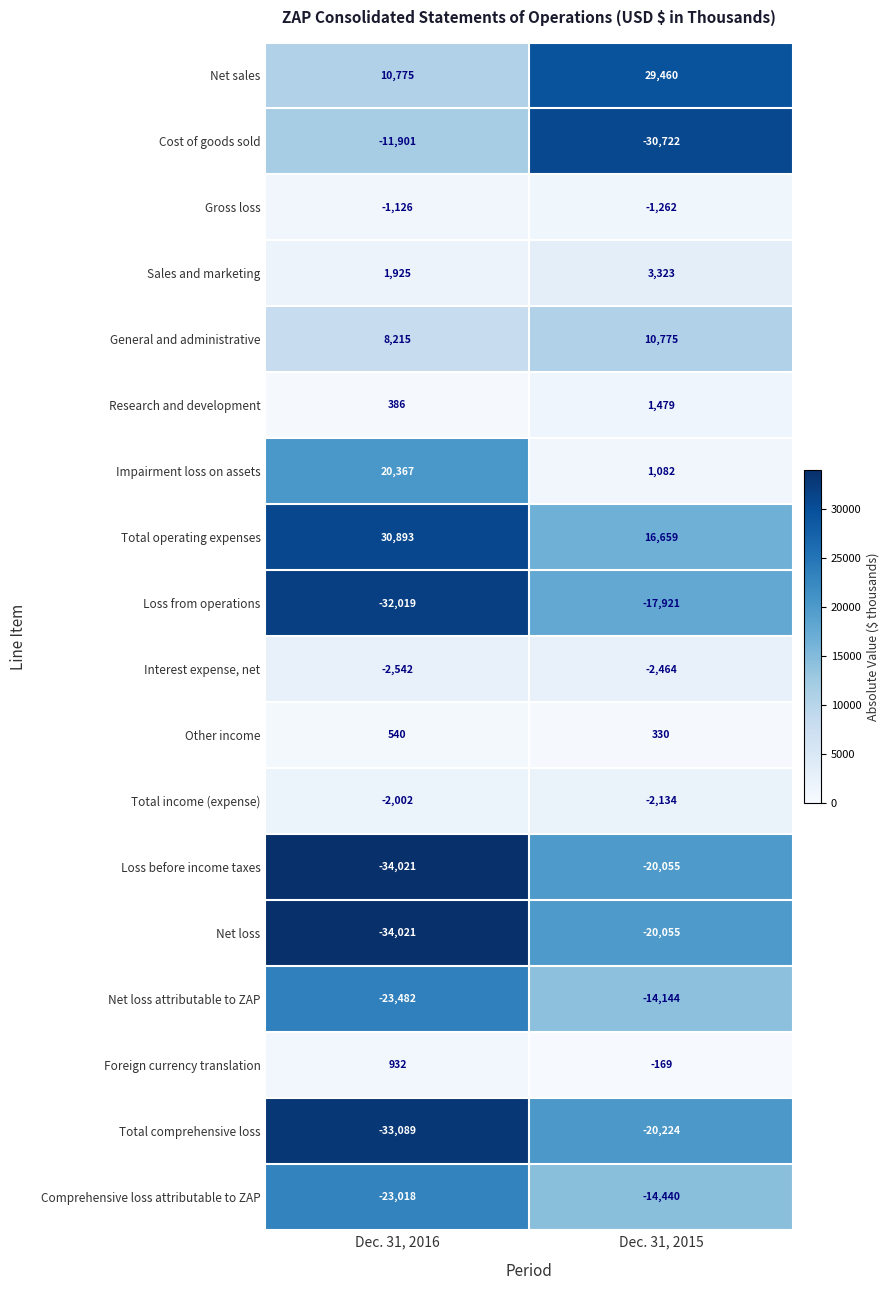

Which category has the lowest value in the Research and development series?

Dec. 31, 2016